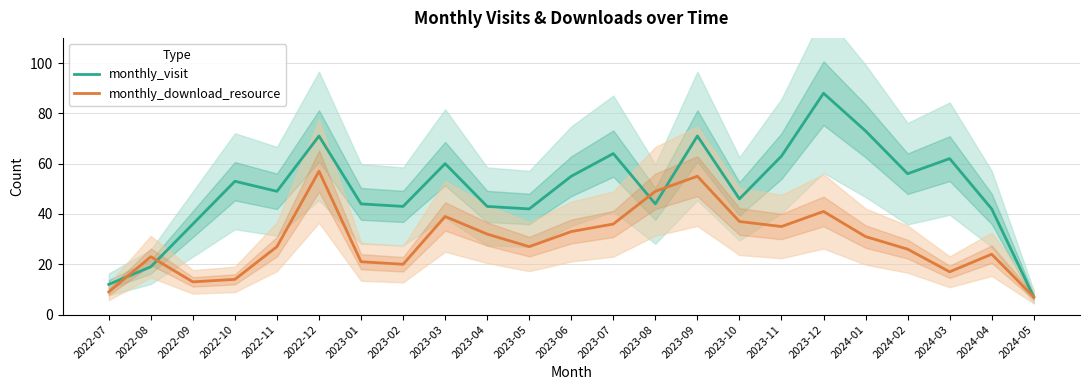

List the series in order of their overall mean, lowest first.

monthly_download_resource, monthly_visit